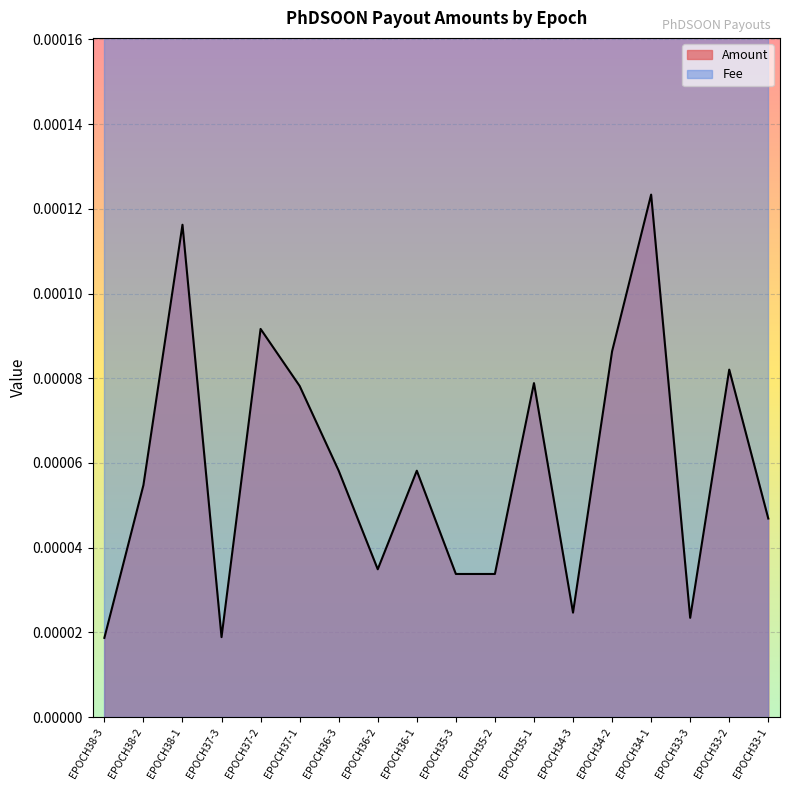

At which label does Amount reach its peak?

EPOCH34-1